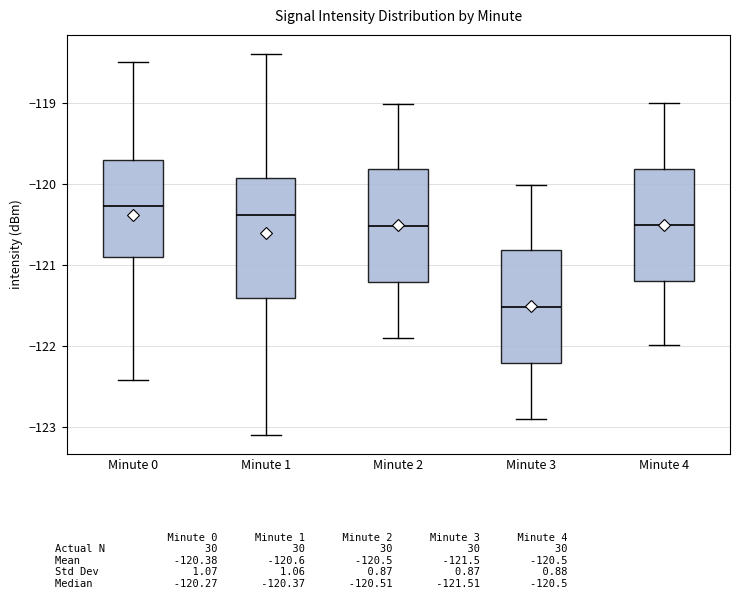

Reading left to right, read every box against the y-axis: the position of its median line, the range the box covers, and the ends of its whiskers. The values are not printed on the chart, so give them approximately, as read against the axis.

Minute 0: median -120.3, box -120.9 to -119.7, whiskers -122.4 to -118.5
Minute 1: median -120.4, box -121.4 to -119.9, whiskers -123.1 to -118.4
Minute 2: median -120.5, box -121.2 to -119.8, whiskers -121.9 to -119.0
Minute 3: median -121.5, box -122.2 to -120.8, whiskers -122.9 to -120.0
Minute 4: median -120.5, box -121.2 to -119.8, whiskers -122.0 to -119.0